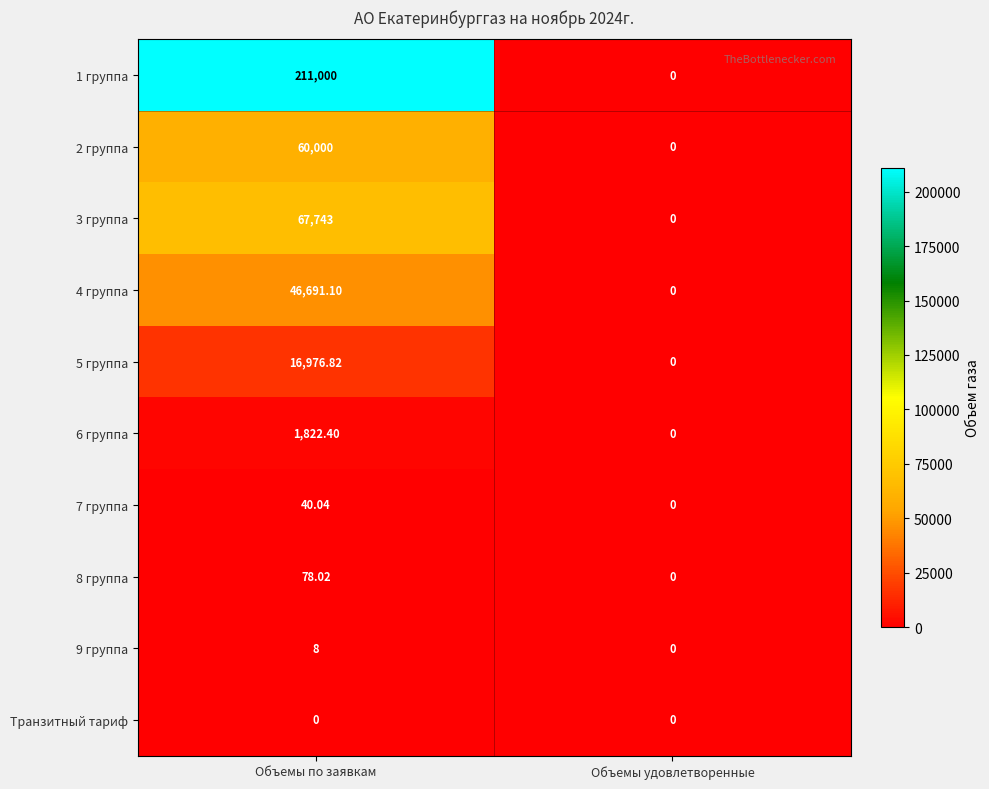

At which label does 7 группа first exceed 40?

Объемы по заявкам